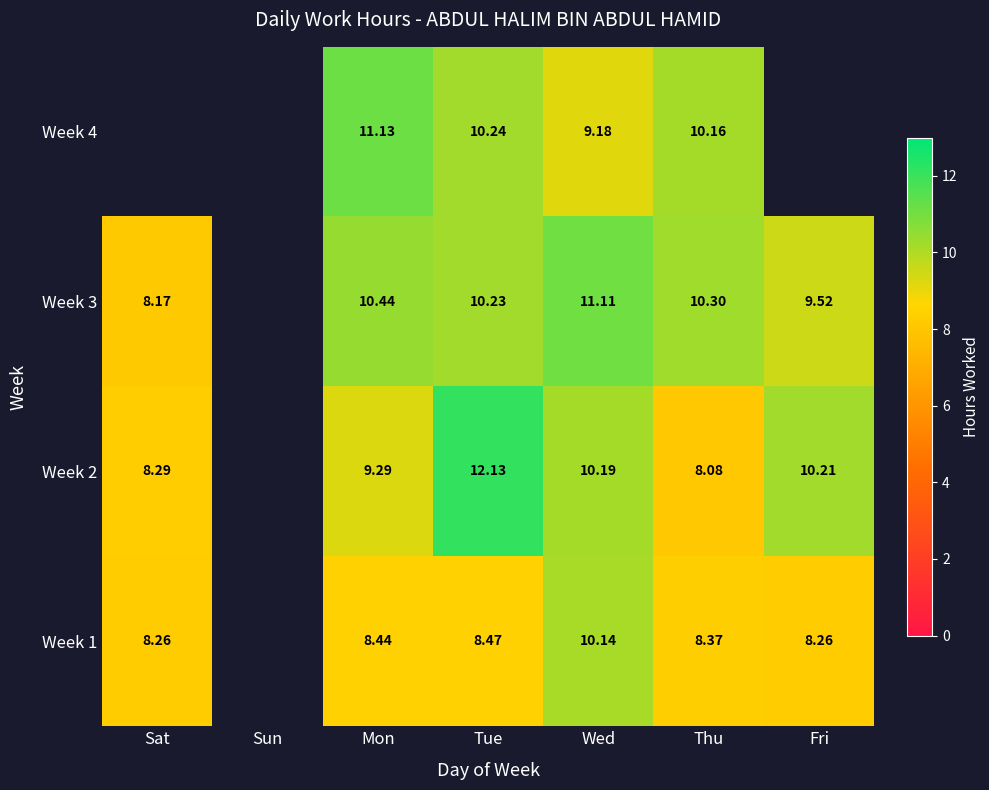

What value does the Week 3 series have at Thu?

10.3